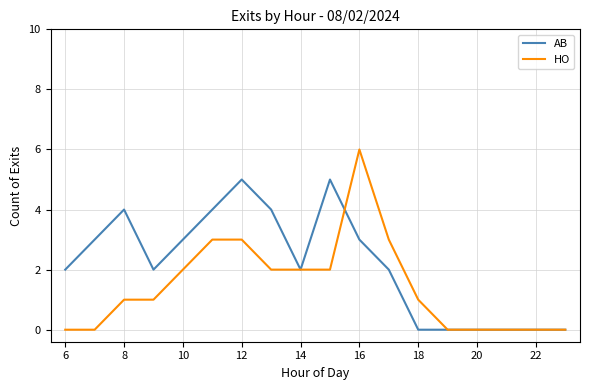

Rank the series by their average value, from lowest to highest.

HO, AB